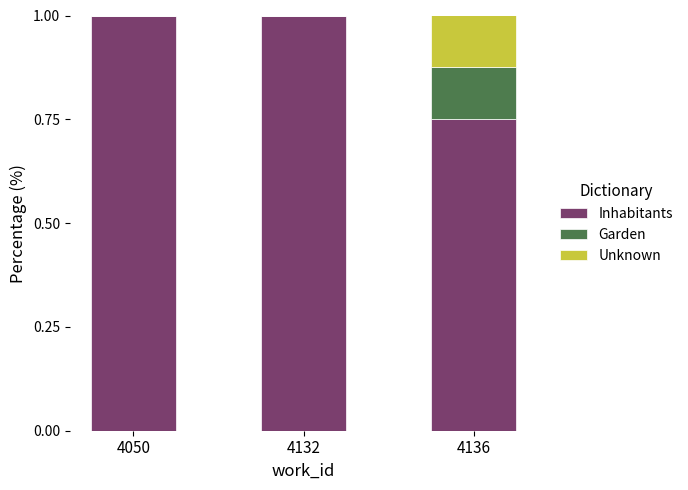

What is the total value across all series at 4136?

1.0